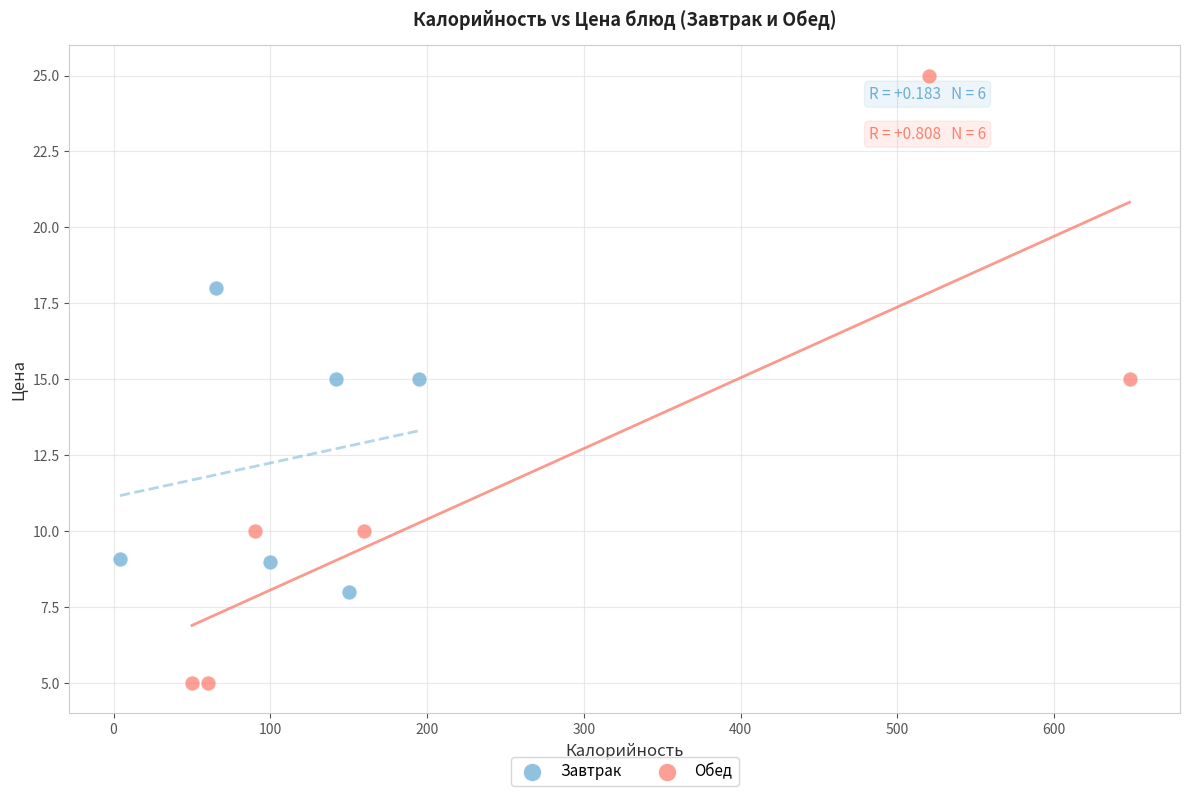

What are all the series names shown in the legend?

Завтрак, Обед